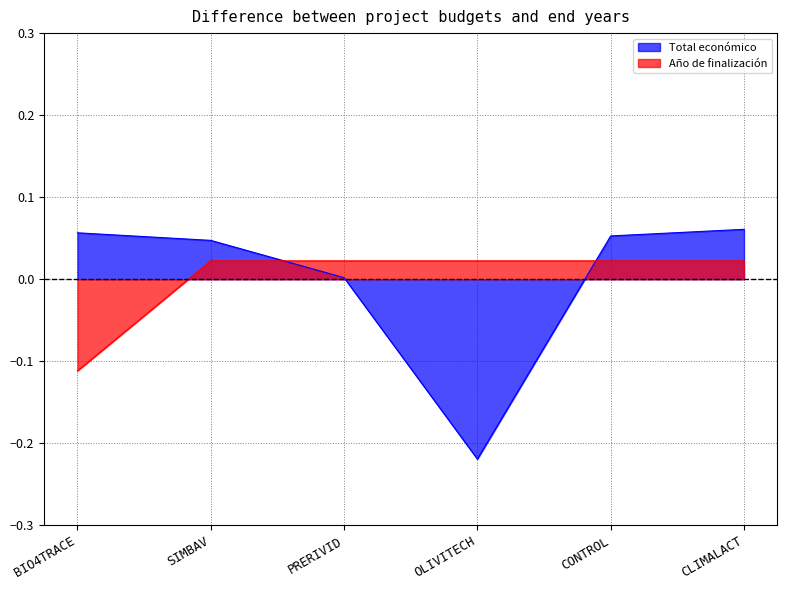

True or false: Total económico has more than 0 interior local peaks.

False